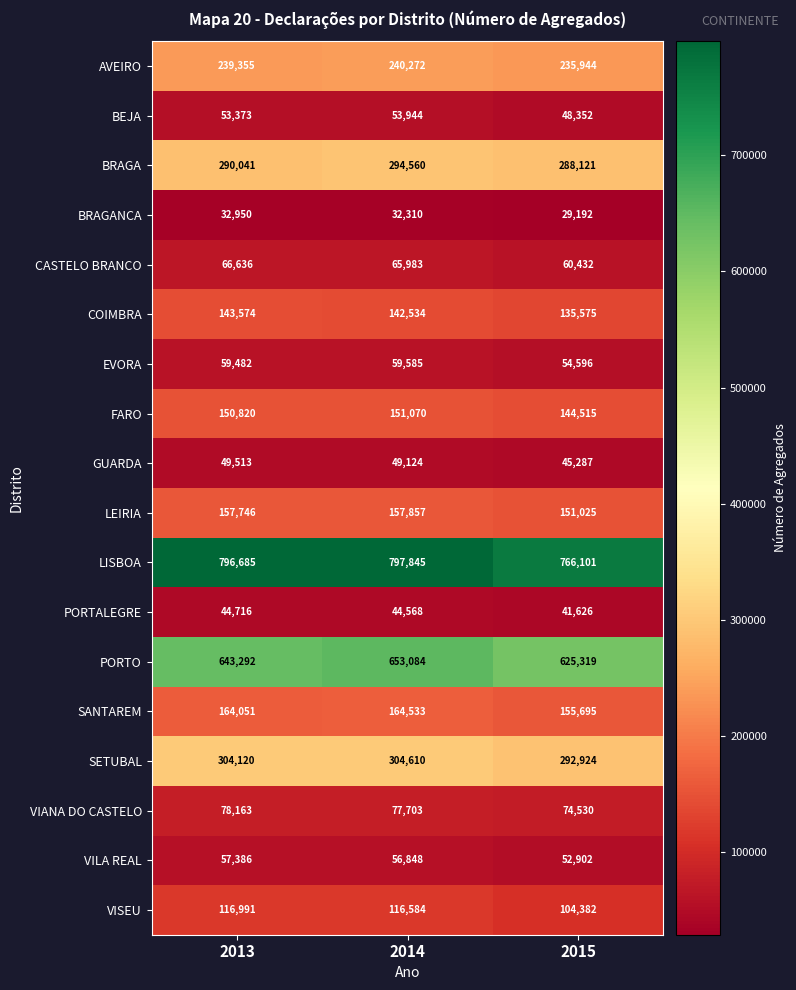

Is it true that EVORA equals 59482 at 2013?

True